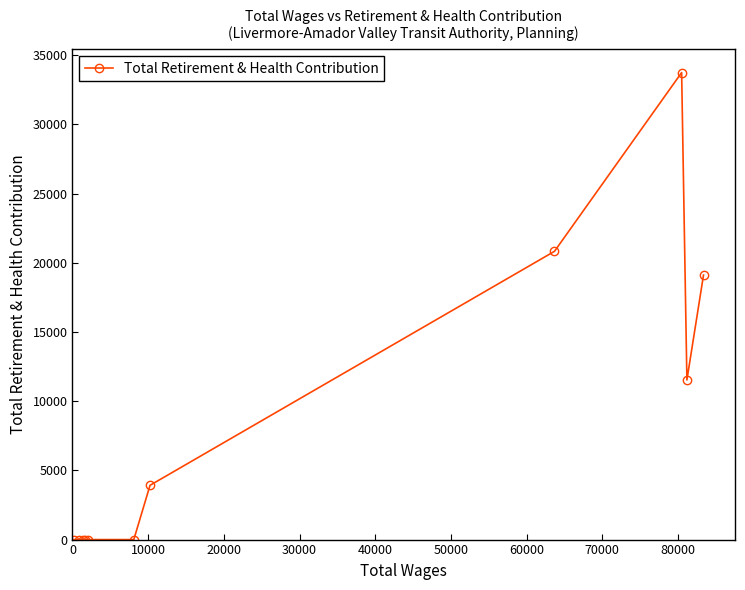

What is the difference between the maximum and second lowest values?

33750